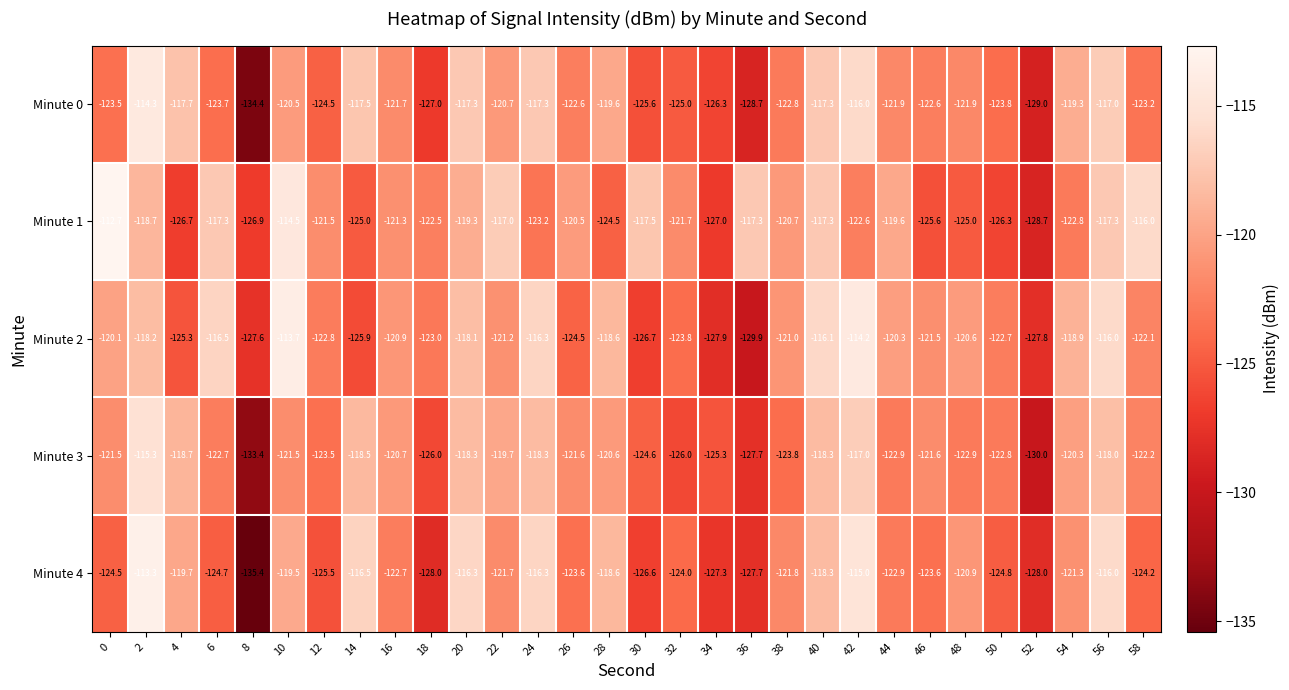

What is the smallest value displayed?

-135.4